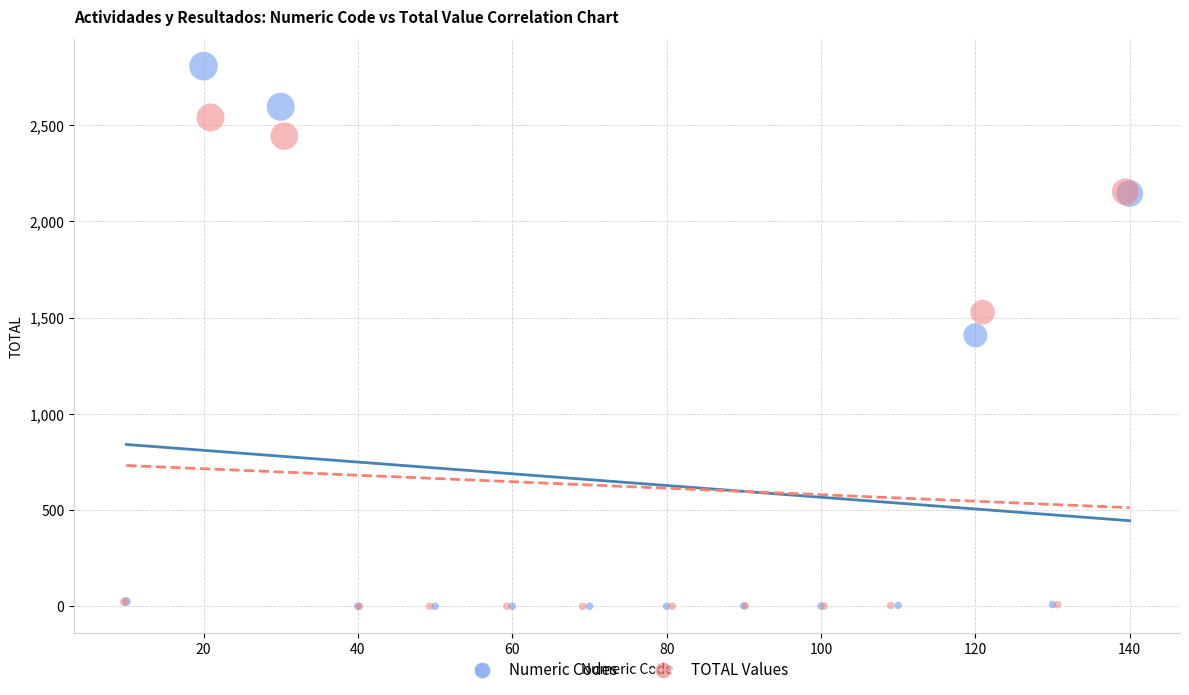

Which series reaches the maximum Y coordinate?

Numeric Codes